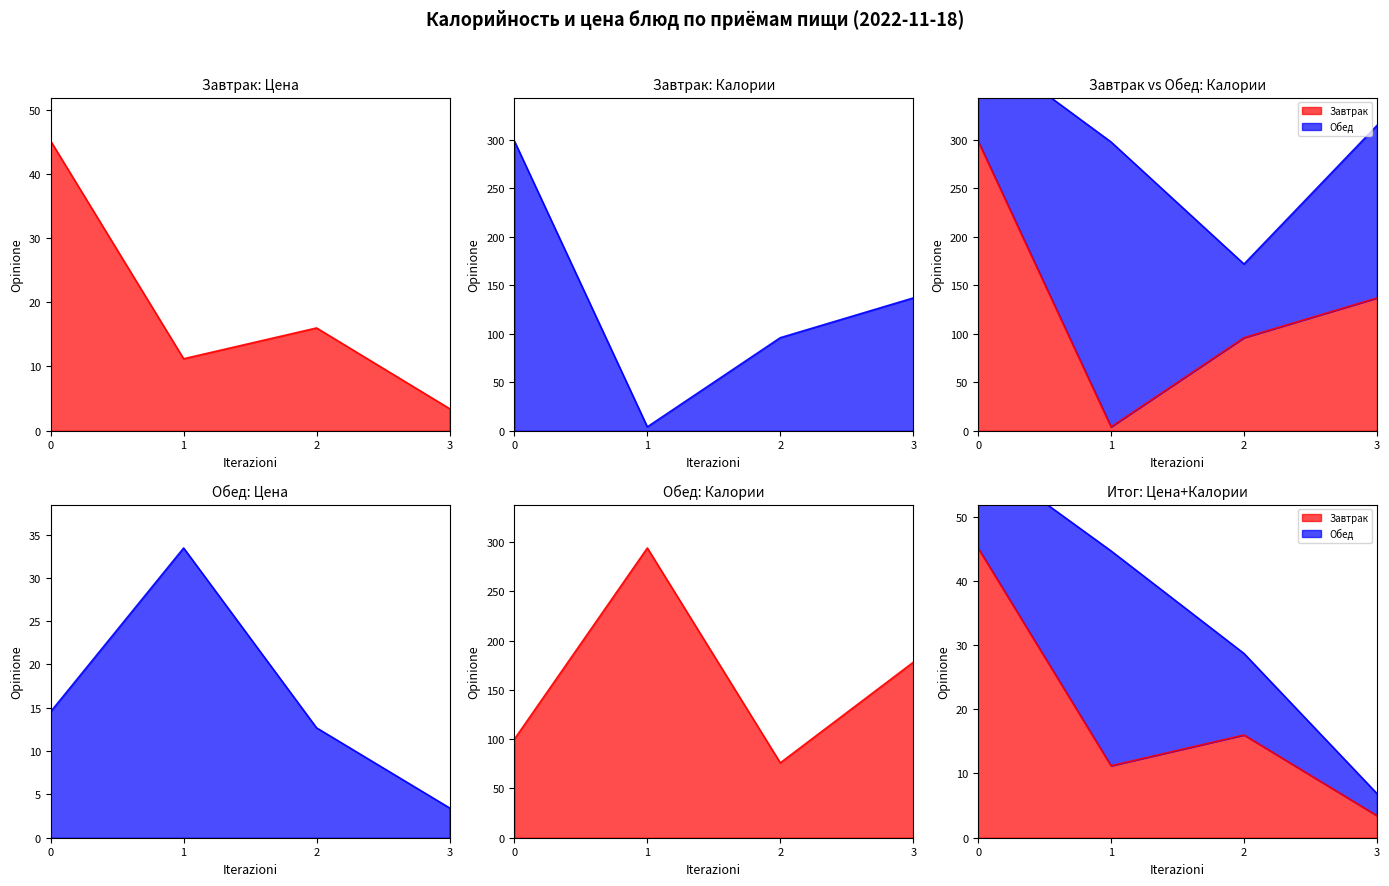

What is the difference between the maximum and second lowest values?

194